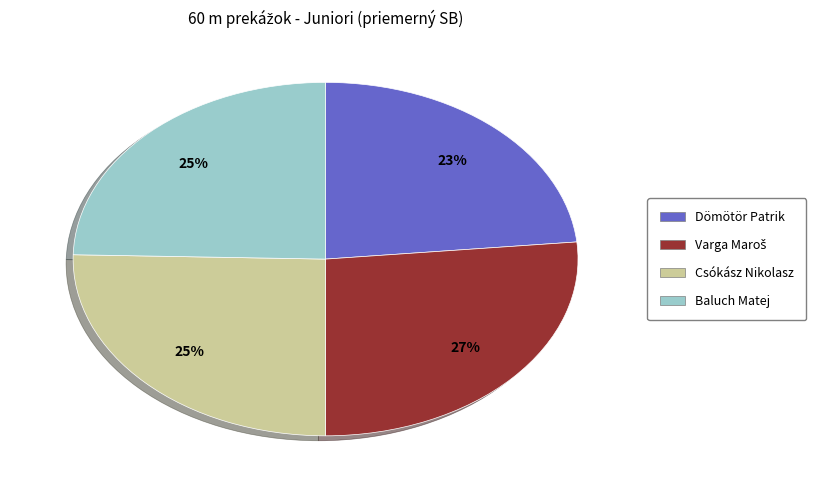

Does Csókász Nikolasz represent more than half of the total?

No